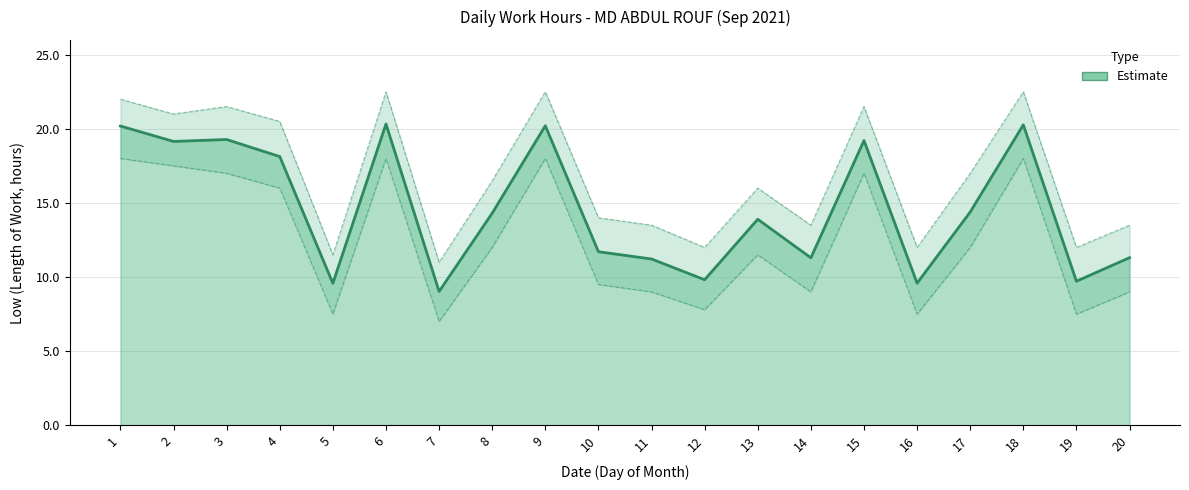

Reading right to left, list all the values displayed in this chart.

20=11.3	19=9.7	18=20.3	17=14.4	16=9.6	15=19.2	14=11.3	13=13.9	12=9.8	11=11.2	10=11.7	9=20.2	8=14.3	7=9.0	6=20.3	5=9.6	4=18.1	3=19.3	2=19.1	1=20.2